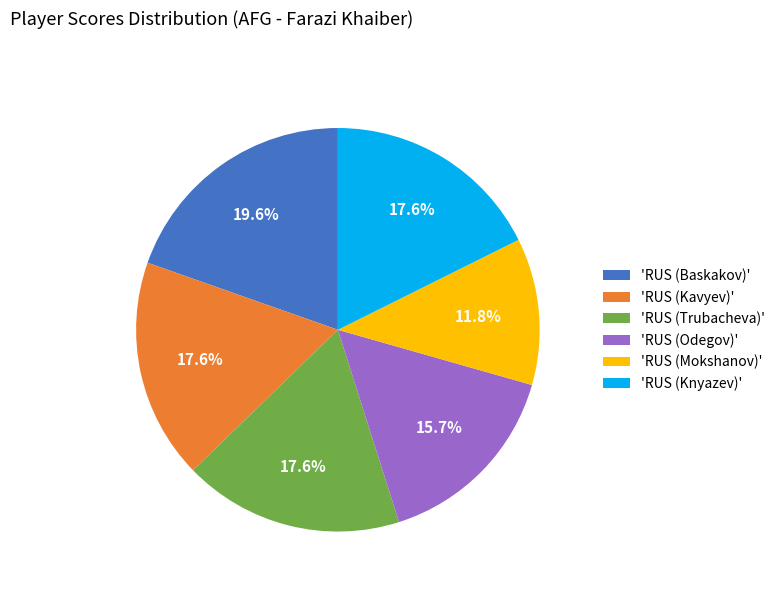

How many slices are in this pie chart?

6